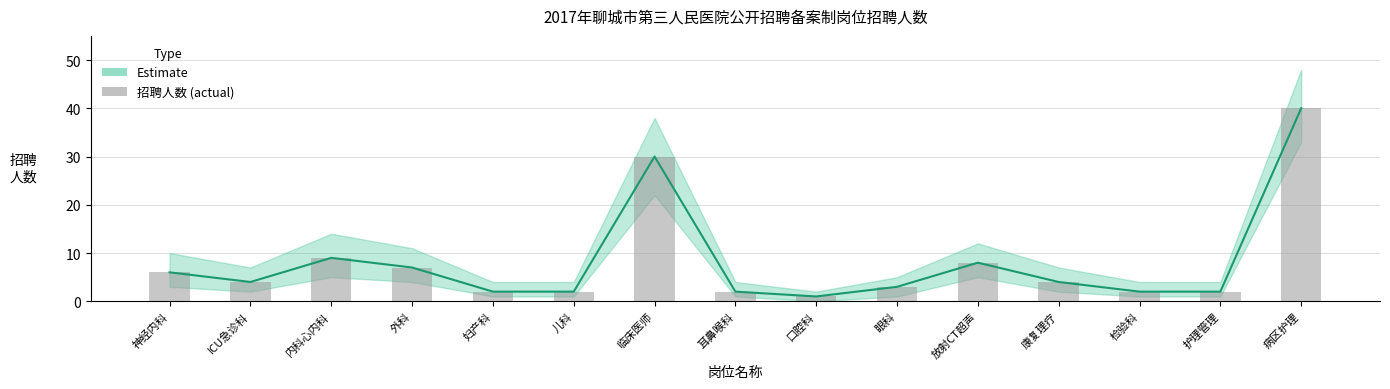

True or false: the data shows 1 at 检验科.

False